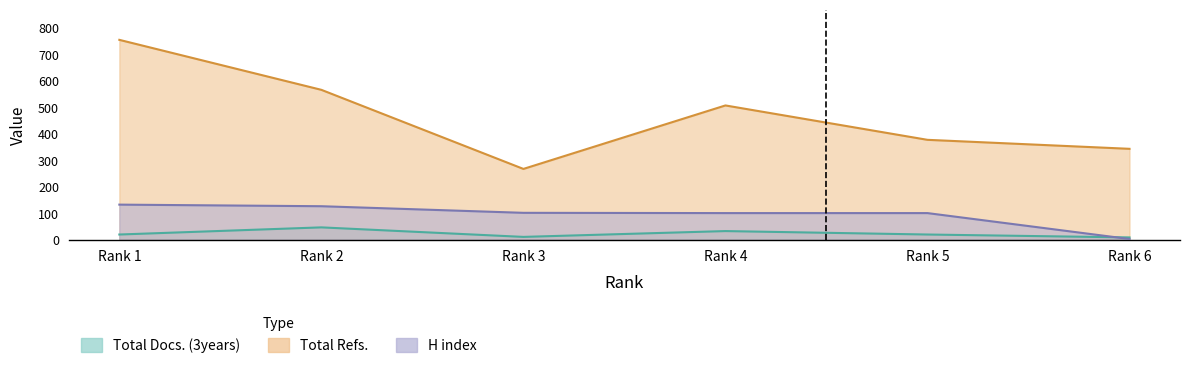

The Total Refs. series shows 681 at Rank 4. True or false?

False